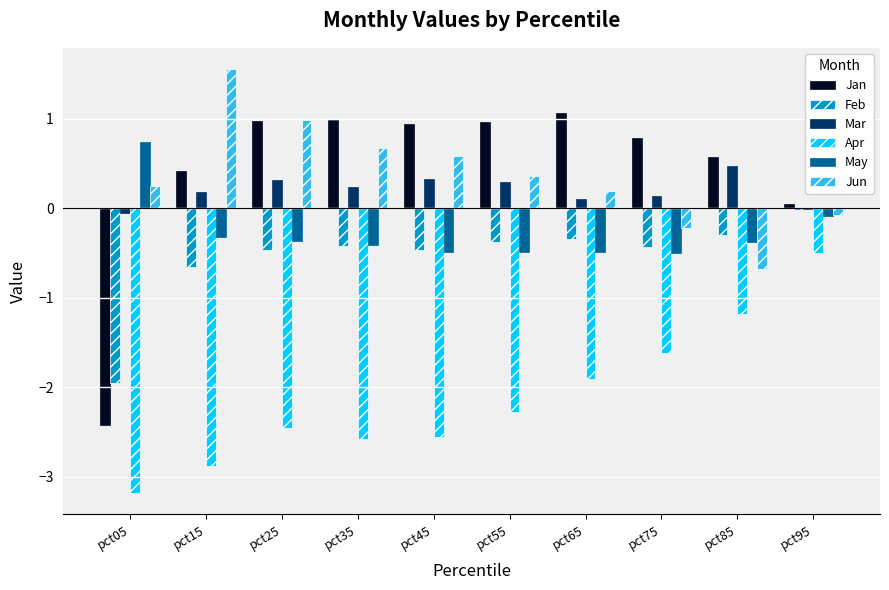

What is the total value across all series at pct45?

-1.7